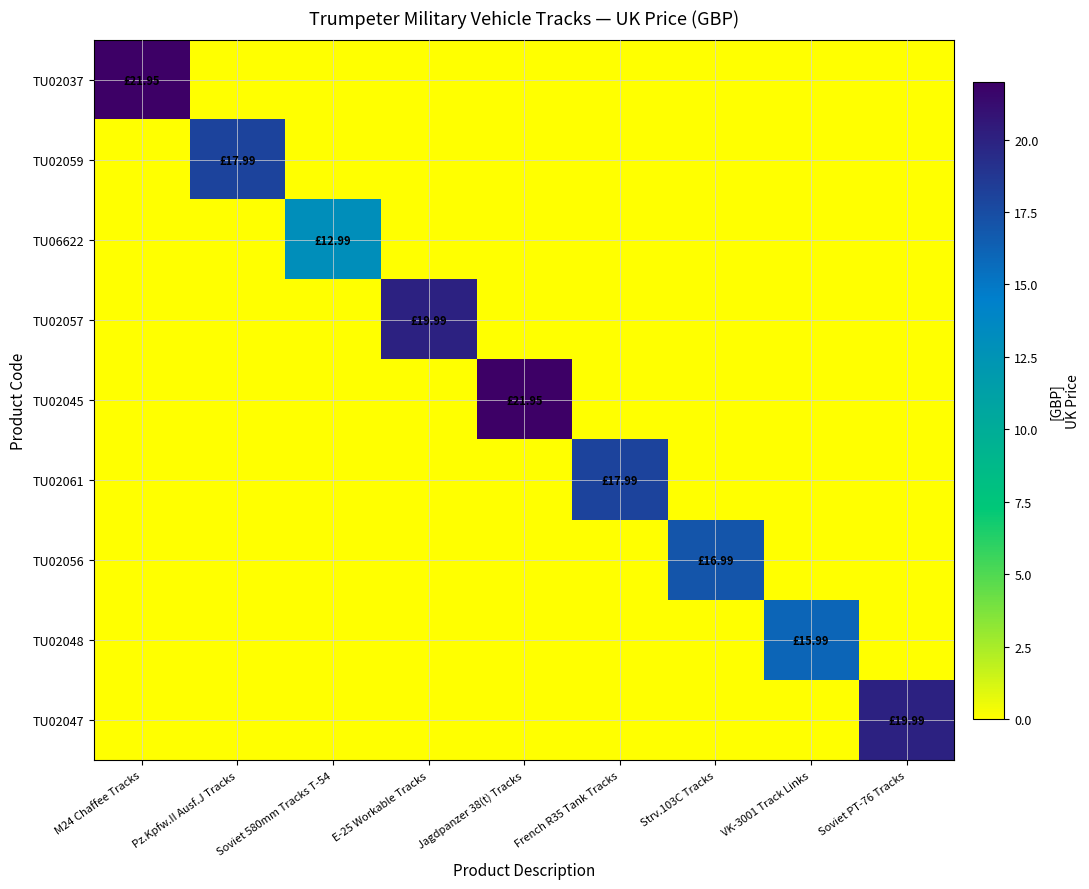

At which category does the chart reach its peak across all series?

M24 Chaffee Tracks